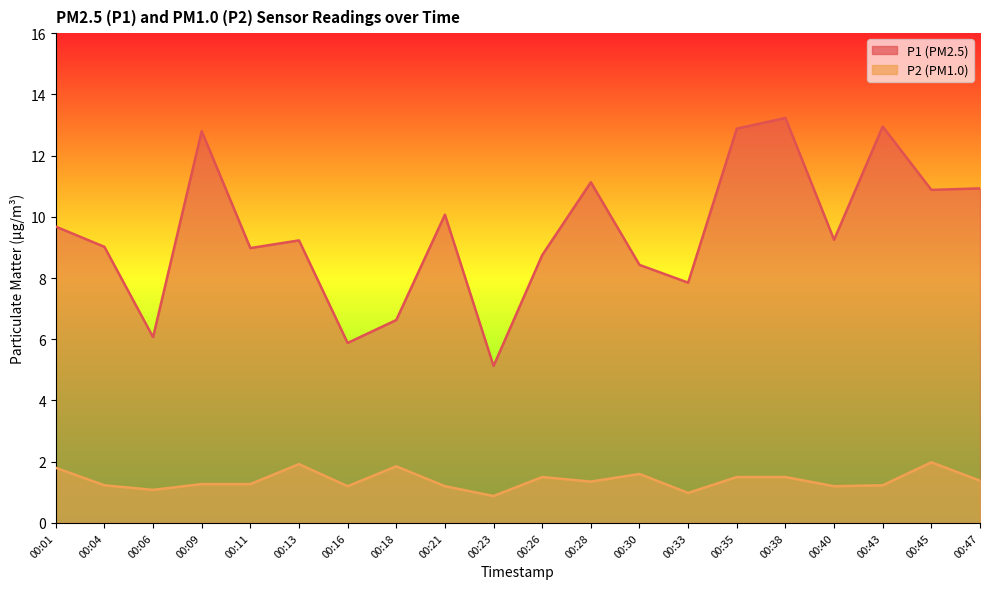

What is the sum of all P2 values?

27.9